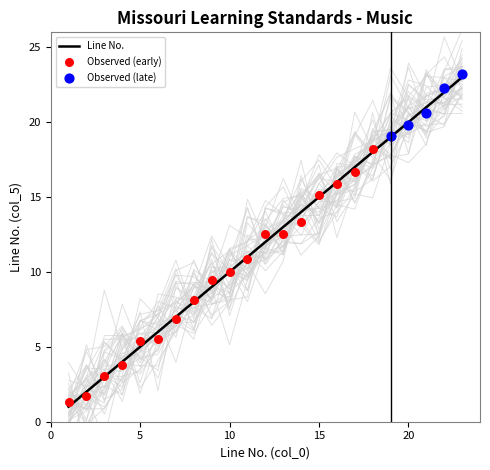

What is the change in value from 15 to 23?

+8